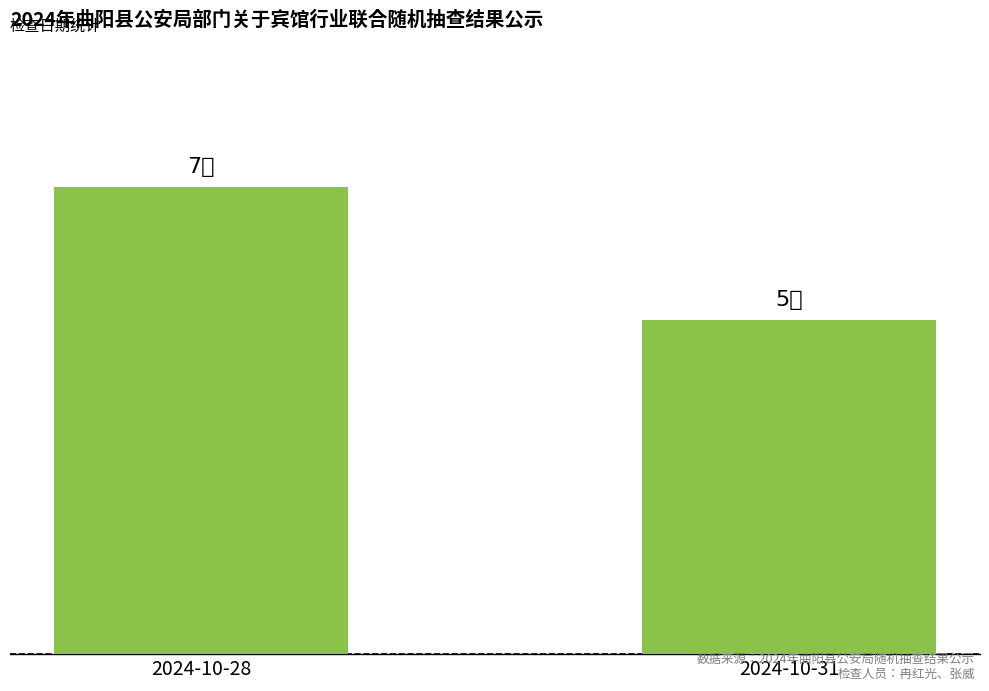

Is it true that the value at 2024-10-28 is 7?

True